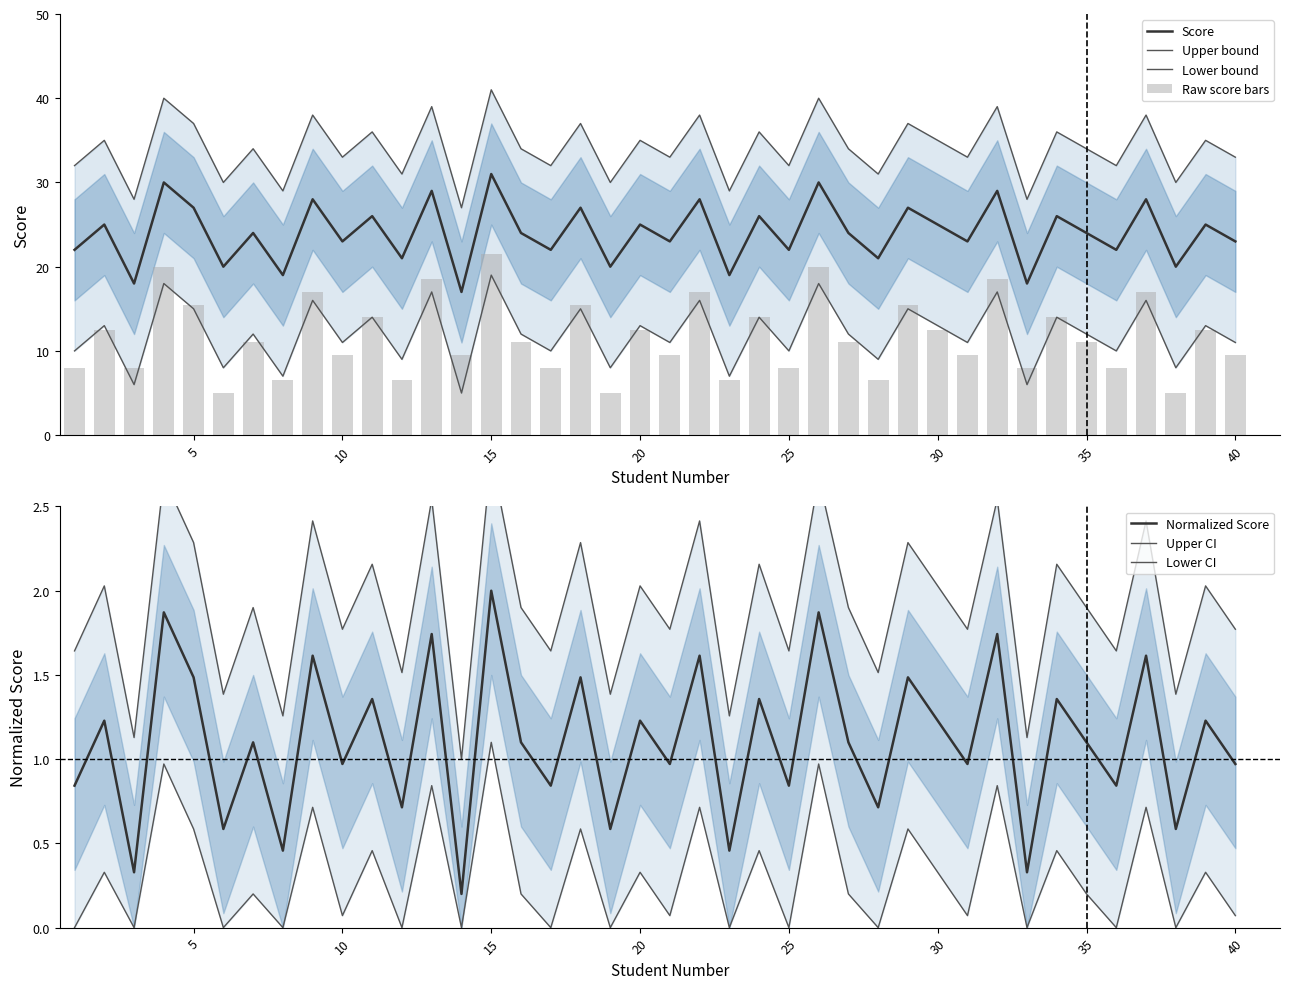

What is the difference between the Score Upper2 values at 38 and 7?

0.5